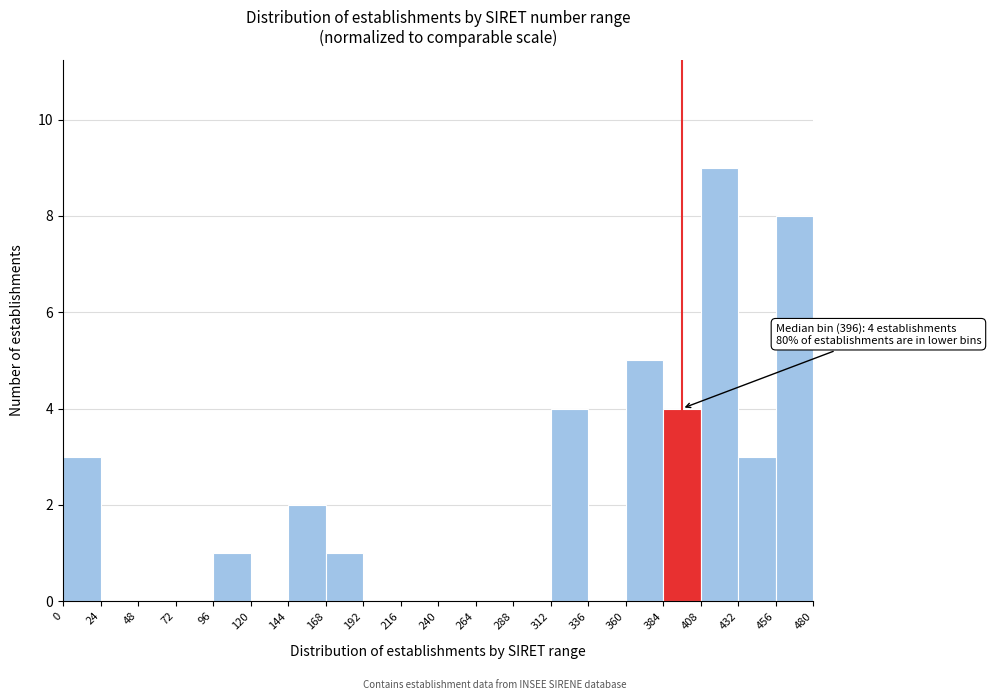

Which range on the x-axis has the tallest bar?

408 to 432